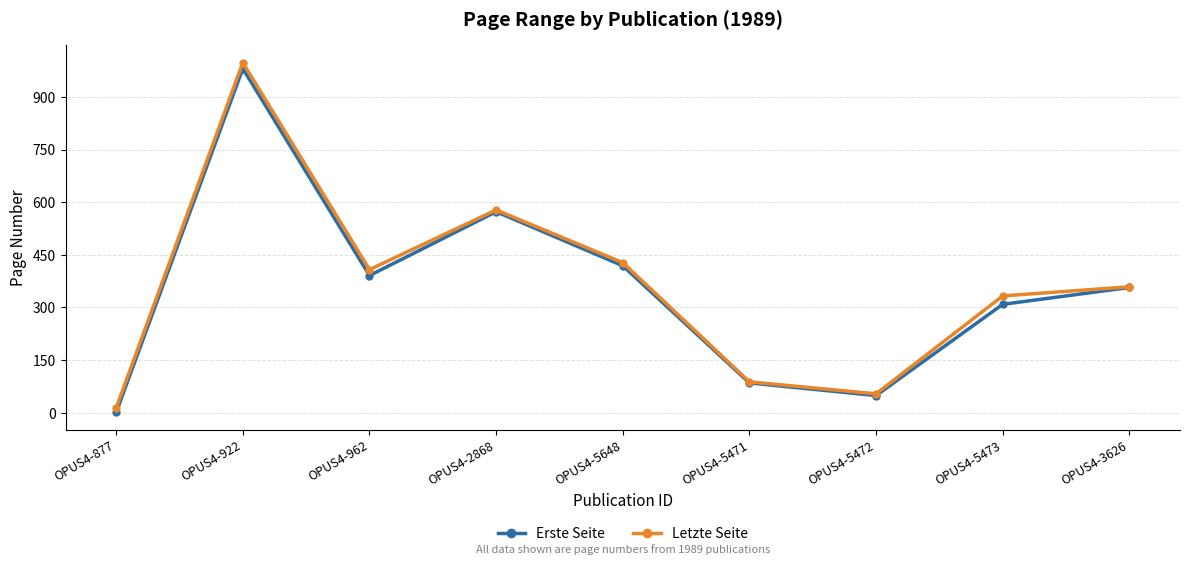

At which category is the sum across all series the highest?

OPUS4-922